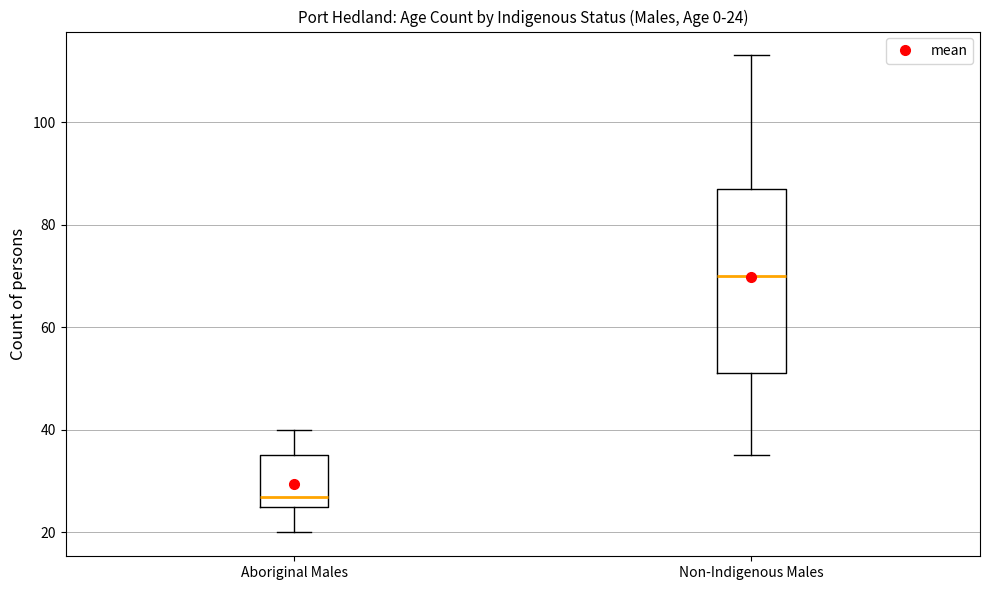

Which box is the tallest, from its lower edge to its upper edge?

Non-Indigenous Males